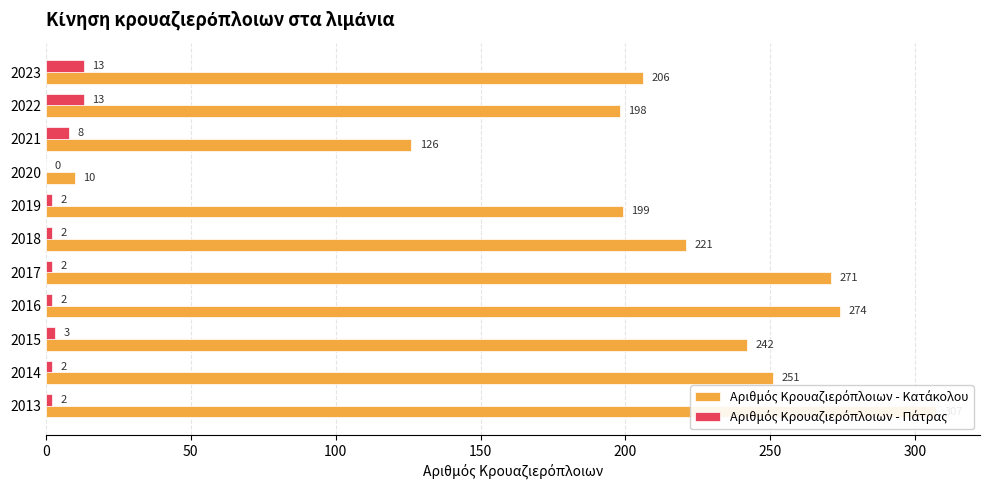

How many series are shown in this chart?

2